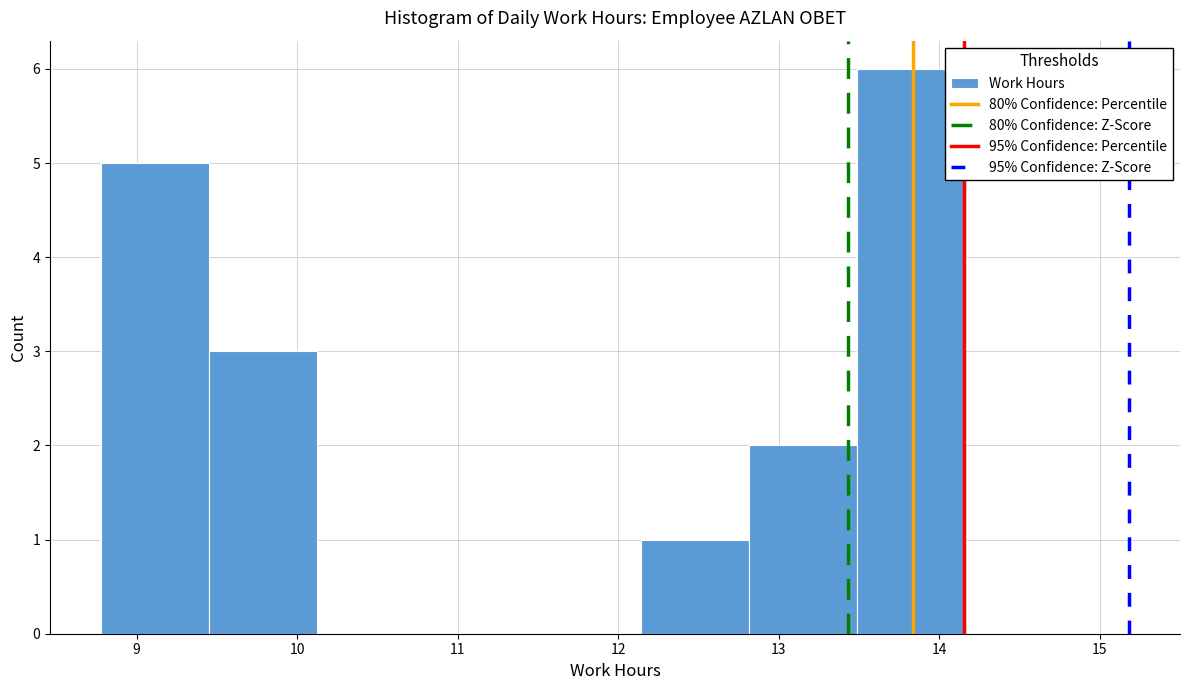

Which range on the x-axis has the tallest bar?

13.5 to 14.2